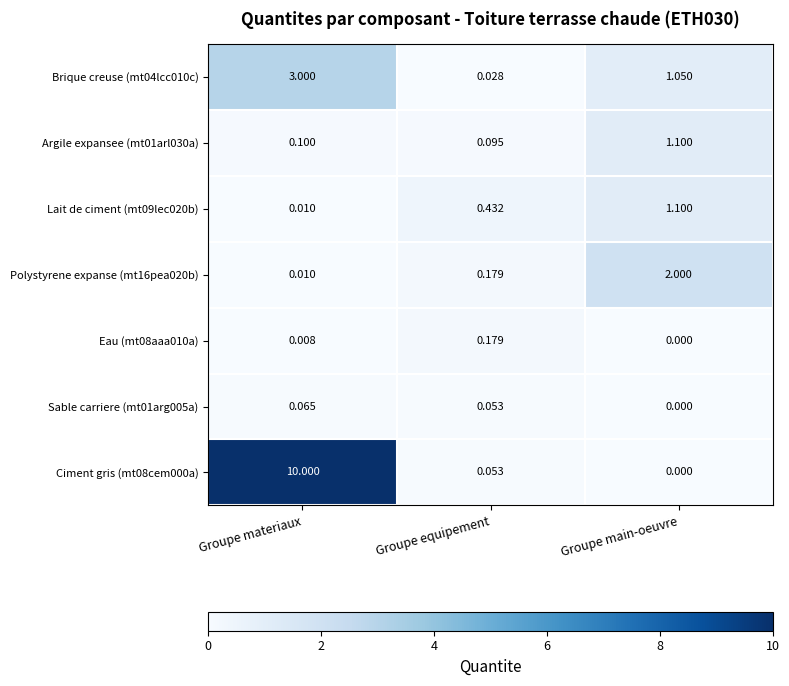

At which category is the sum across all series the highest?

Groupe materiaux